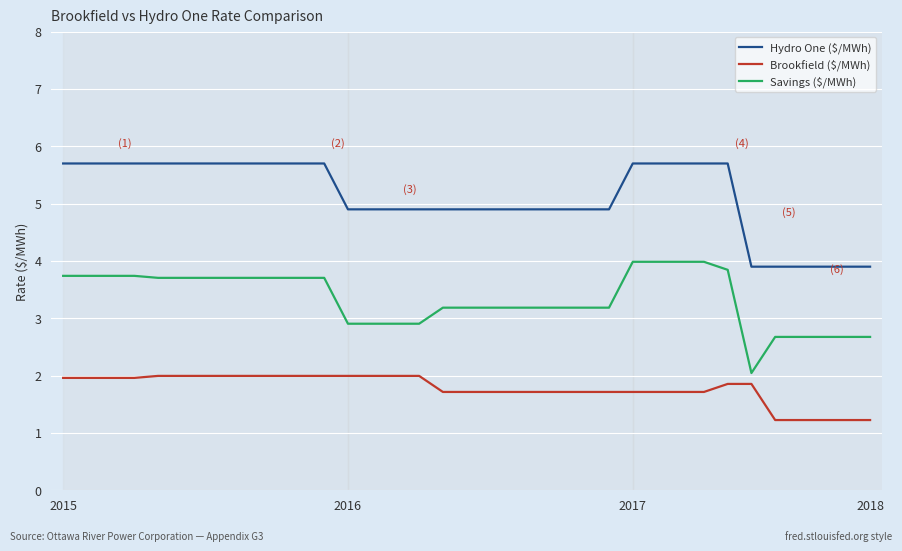

What is the minimum value for Hydro One ($/MWh)?

3.9